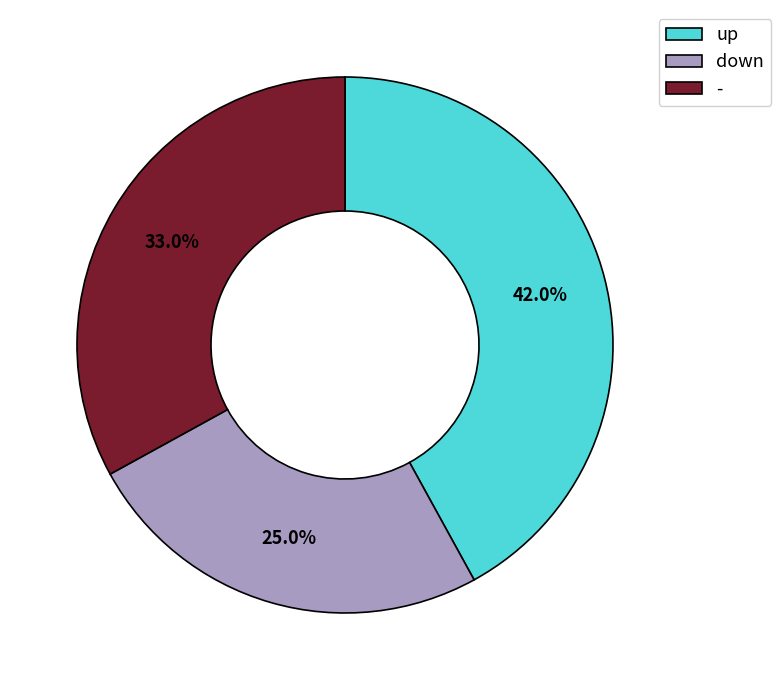

To the nearest percent, what is the difference between the down and up slice percentages?

17%